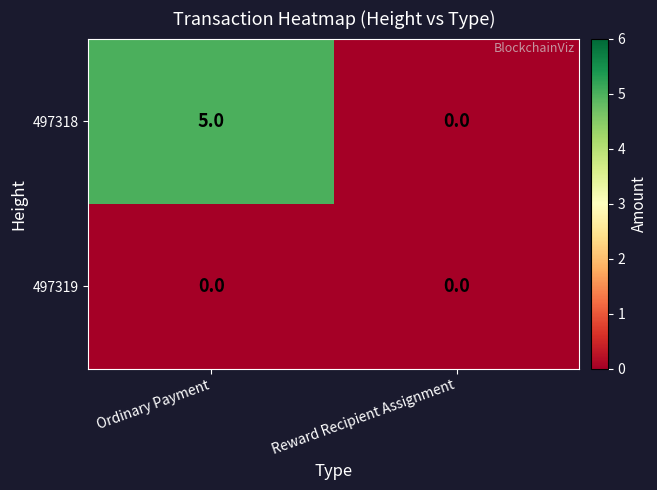

Which series has the largest total across all categories?

497318